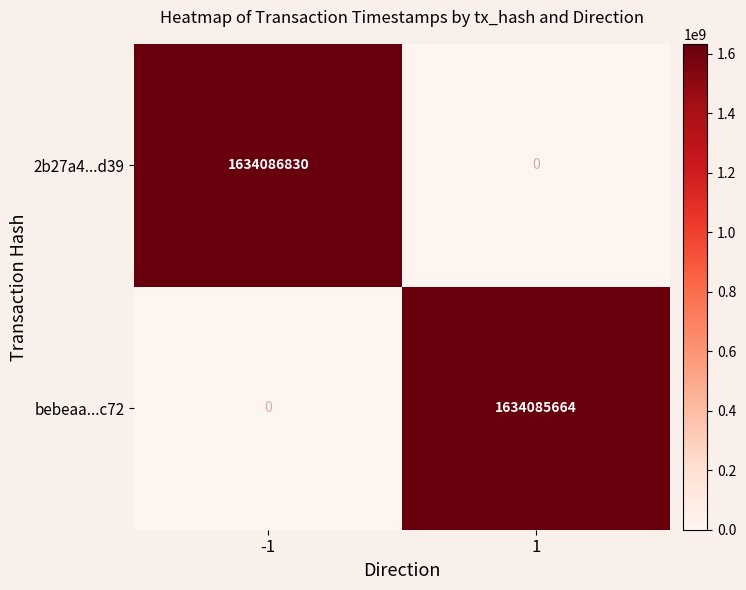

The 2b27a4...d39 series shows -1054338572 at 1. True or false?

False